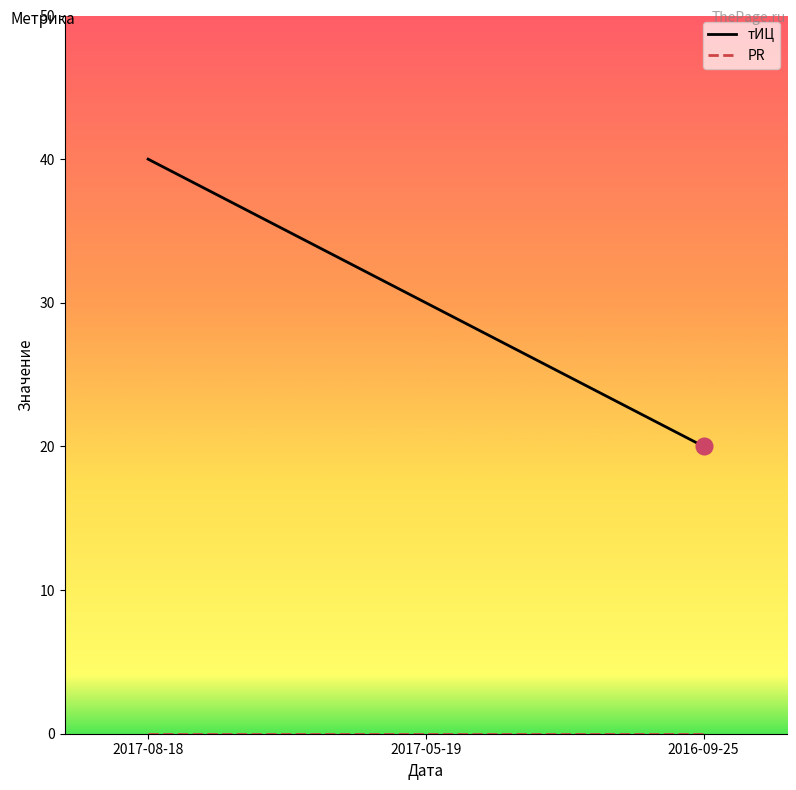

List the labels in order of тИЦ value, largest first.

2017-08-18, 2017-05-19, 2016-09-25